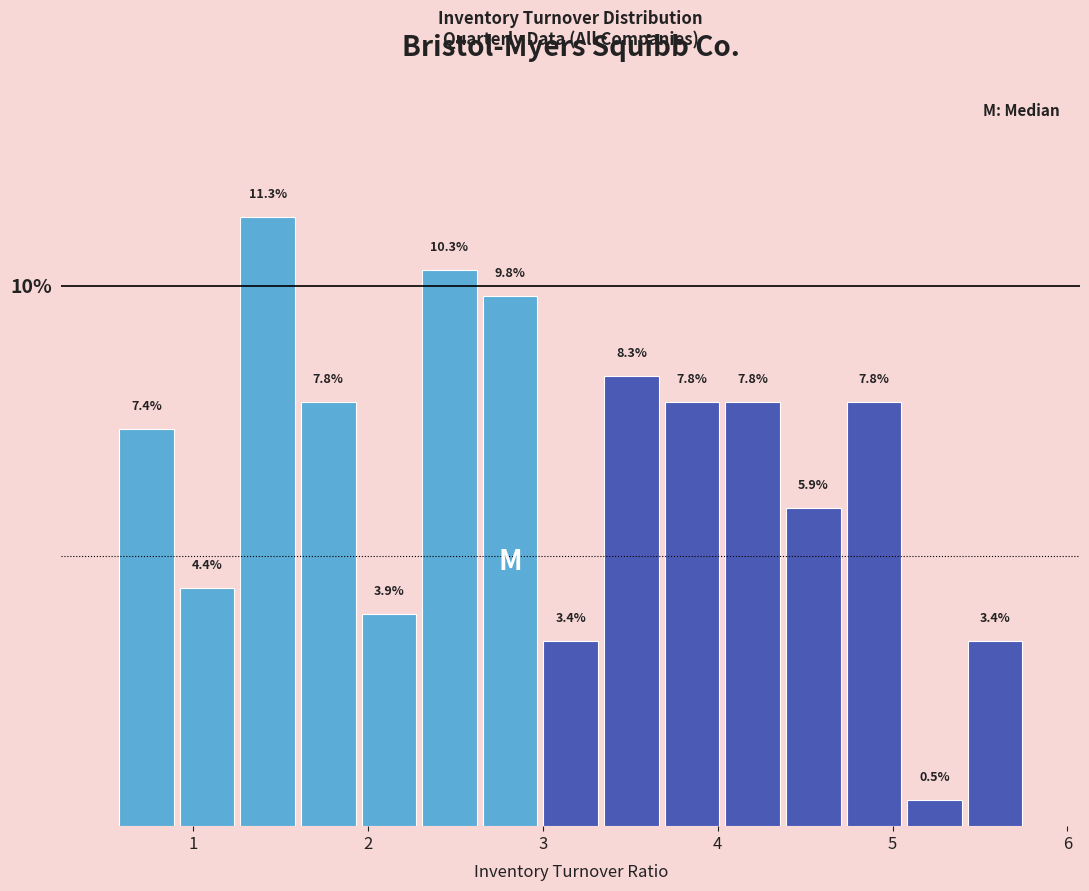

Around what value on the x-axis is the tallest bar? Give the approximate position of its centre, as read against the axis.

1.4